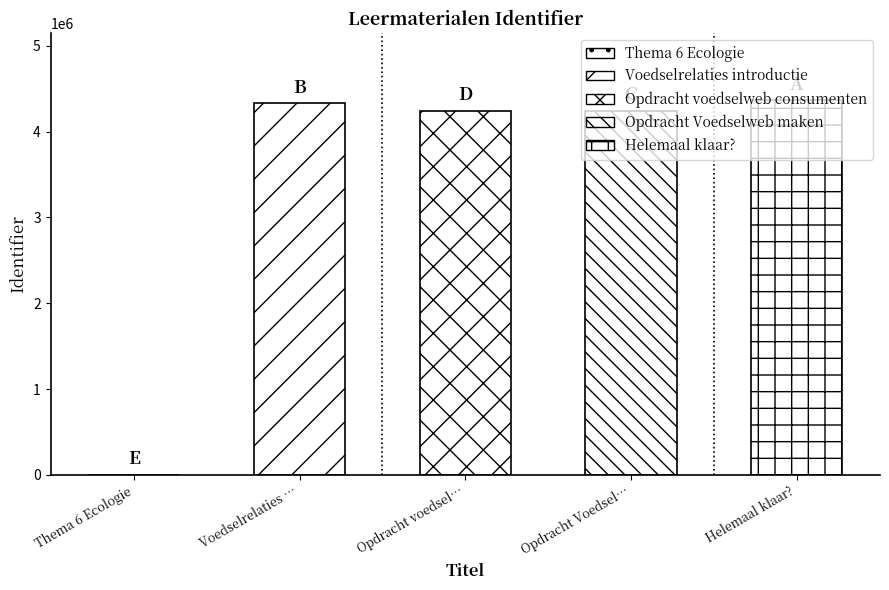

Which label corresponds to the largest value in the chart?

Helemaal klaar?